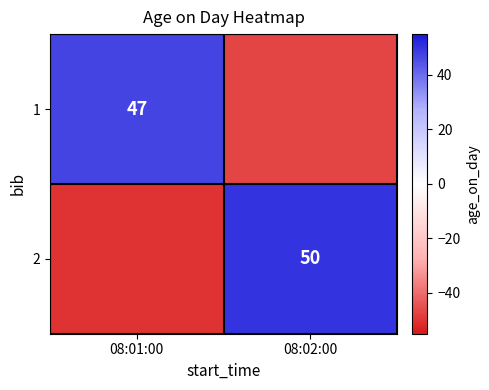

At which category is the sum across all series the highest?

08:02:00